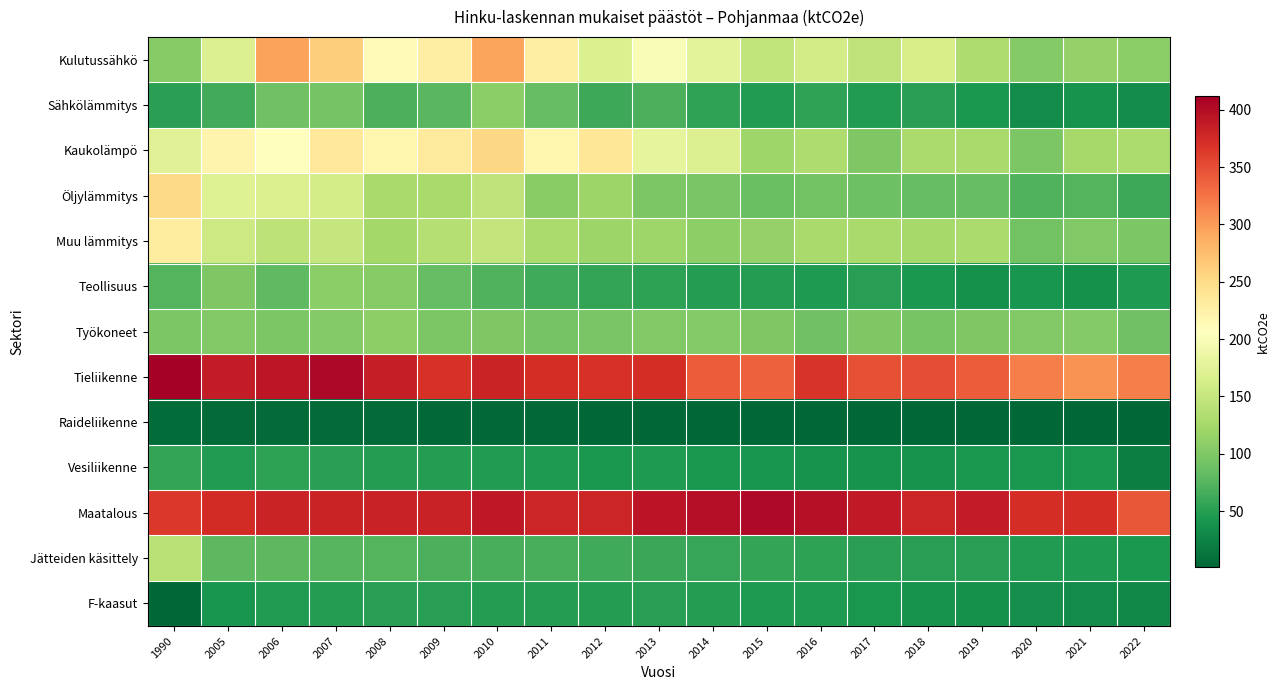

Reading right to left, list all the values displayed in this chart.

Kulutussähkö: 2022=107.5	2021=114.1	2020=103.7	2019=131.8	2018=164.7	2017=144.7	2016=161.3	2015=145.5	2014=176.7	2013=200.9	2012=168.3	2011=228.5	2010=293.5	2009=227.9	2008=210.7	2007=261.5	2006=295.9	2005=169.8	1990=104.2
Sähkölämmitys: 2022=33.8	2021=39.6	2020=33.0	2019=43.5	2018=51.7	2017=46.3	2016=54.2	2015=46.7	2014=54.4	2013=70.0	2012=61.0	2011=83.0	2010=107.7	2009=77.8	2008=69.4	2007=93.7	2006=90.8	2005=64.8	1990=51.5
Kaukolämpö: 2022=129.8	2021=125.7	2020=97.7	2019=127.6	2018=129.1	2017=100.0	2016=131.8	2015=120.8	2014=170.8	2013=179.3	2012=237.2	2011=219.1	2010=254.1	2009=233.2	2008=219.3	2007=234.7	2006=205.2	2005=219.4	1990=173.4
Öljylämmitys: 2022=61.8	2021=73.6	2020=72.8	2019=83.4	2018=84.4	2017=88.8	2016=92.4	2015=86.8	2014=96.2	2013=98.4	2012=118.8	2011=106.7	2010=145.2	2009=127.4	2008=127.2	2007=161.9	2006=167.5	2005=172.6	1990=252.4
Muu lämmitys: 2022=97.5	2021=100.7	2020=92.4	2019=129.3	2018=125.7	2017=126.9	2016=126.3	2015=115.0	2014=109.6	2013=120.0	2012=119.7	2011=128.1	2010=148.1	2009=135.9	2008=124.4	2007=148.8	2006=142.8	2005=156.2	1990=230.7
Teollisuus: 2022=45.5	2021=37.4	2020=41.0	2019=36.8	2018=44.3	2017=49.3	2016=44.8	2015=48.4	2014=47.7	2013=53.9	2012=55.9	2011=63.5	2010=72.6	2009=84.3	2008=104.2	2007=107.6	2006=81.2	2005=100.3	1990=74.6
Työkoneet: 2022=90.2	2021=103.5	2020=101.8	2019=100.4	2018=95.0	2017=99.6	2016=89.8	2015=99.9	2014=103.4	2013=100.7	2012=96.7	2011=93.4	2010=100.3	2009=98.2	2008=109.0	2007=103.4	2006=97.7	2005=101.3	1990=97.4
Tieliikenne: 2022=318.2	2021=305.6	2020=318.5	2019=340.1	2018=350.0	2017=348.3	2016=368.5	2015=337.2	2014=340.9	2013=372.5	2012=370.0	2011=372.4	2010=381.3	2009=368.9	2008=386.1	2007=404.6	2006=391.9	2005=387.0	1990=411.9
Raideliikenne: 2022=1.1	2021=1.3	2020=1.1	2019=1.2	2018=1.3	2017=1.3	2016=1.4	2015=1.4	2014=1.9	2013=2.2	2012=2.1	2011=3.7	2010=4.1	2009=3.8	2008=4.6	2007=5.0	2006=5.8	2005=5.2	1990=7.1
Vesiliikenne: 2022=21.4	2021=41.3	2020=41.5	2019=41.5	2018=39.3	2017=38.9	2016=39.5	2015=41.0	2014=42.8	2013=45.0	2012=44.1	2011=44.5	2010=46.4	2009=48.5	2008=48.1	2007=52.1	2006=52.6	2005=46.7	1990=56.5
Maatalous: 2022=343.3	2021=372.0	2020=372.6	2019=386.9	2018=379.4	2017=389.4	2016=396.3	2015=402.8	2014=398.8	2013=393.0	2012=379.1	2011=378.9	2010=390.0	2009=381.9	2008=382.4	2007=380.5	2006=380.5	2005=374.0	1990=364.2
Jätteiden käsittely: 2022=43.8	2021=45.7	2020=47.4	2019=49.6	2018=50.3	2017=51.7	2016=53.3	2015=56.6	2014=57.5	2013=59.5	2012=63.5	2011=67.8	2010=67.8	2009=69.8	2008=73.8	2007=75.3	2006=78.5	2005=79.2	1990=140.1
F-kaasut: 2022=29.2	2021=32.2	2020=35.2	2019=37.5	2018=39.1	2017=41.8	2016=44.7	2015=45.8	2014=48.2	2013=49.2	2012=48.9	2011=48.7	2010=49.2	2009=49.4	2008=50.0	2007=48.8	2006=46.6	2005=41.0	1990=1.8